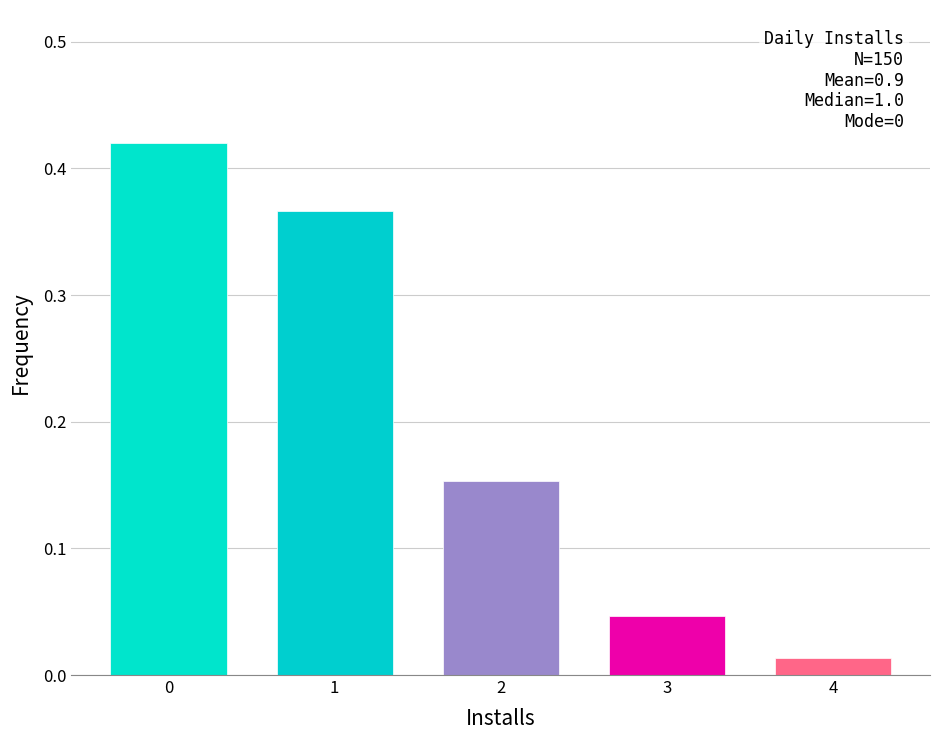

What is the sum of all values?

1.0